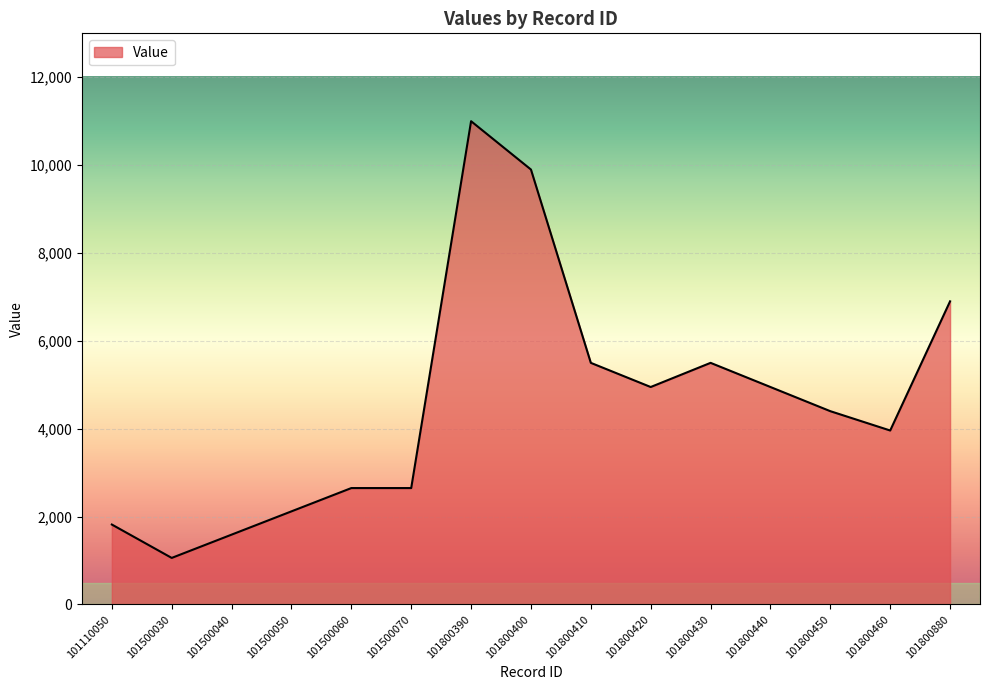

Between 101500060 and 101800430, which is larger?

101800430